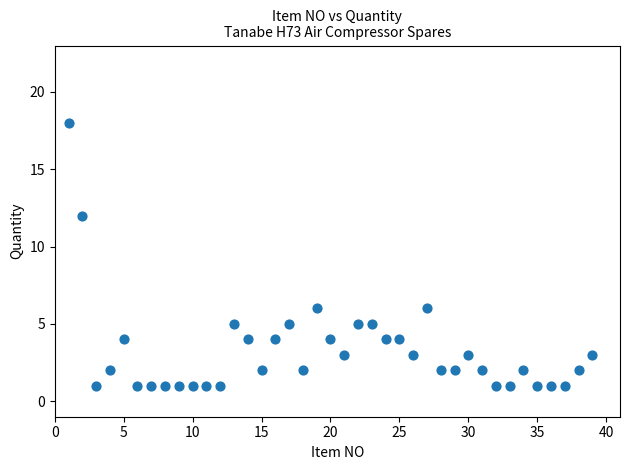

What is the range of X values (max minus min)?

38